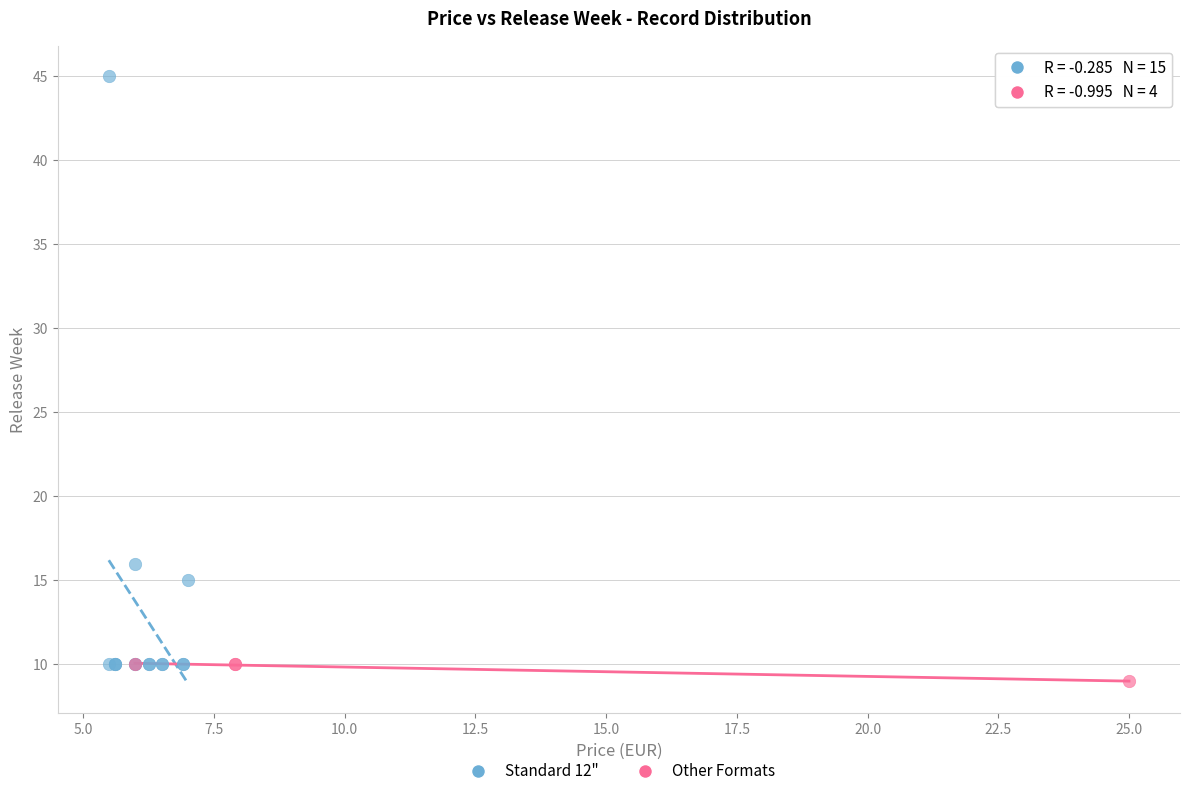

What are all the series names shown in the legend?

Standard 12", Other Formats